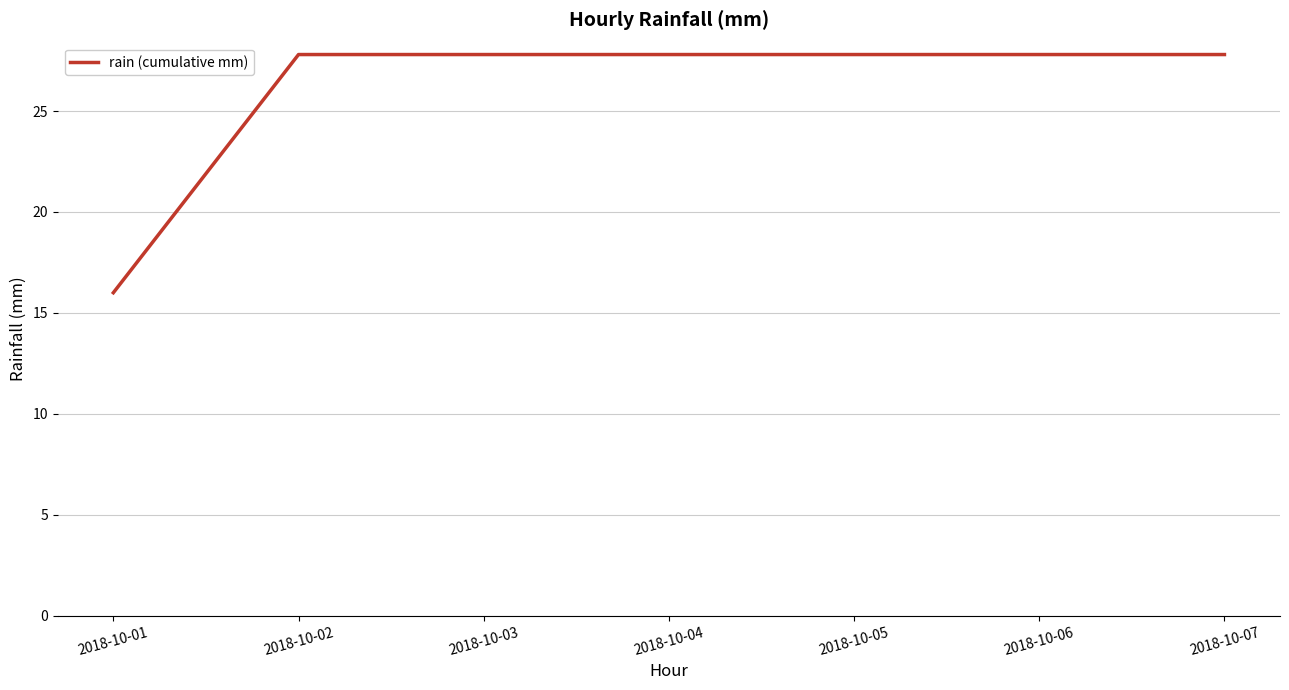

Approximately how many times larger is the value at 2018-10-06 compared to 2018-10-04?

1.0